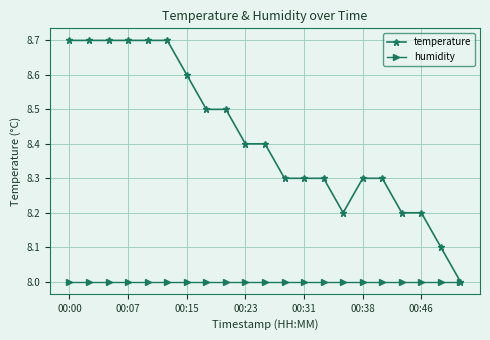

What is the value of the humidity point at the 1st from the left?

8.0